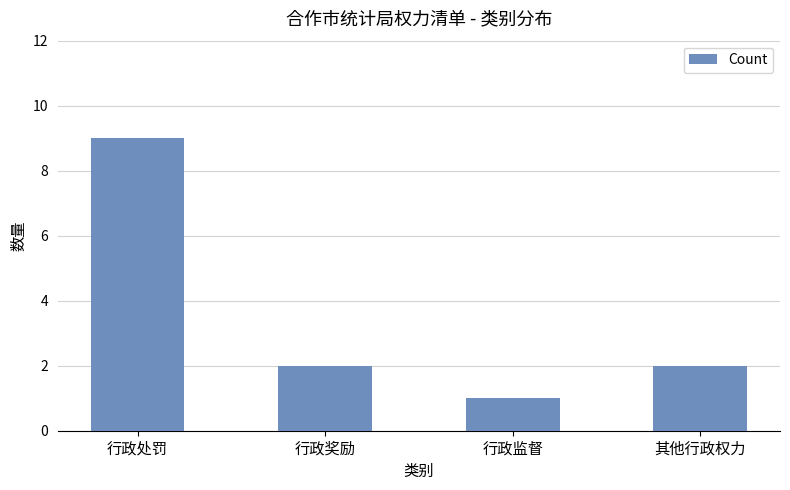

How many bars are there in total?

4